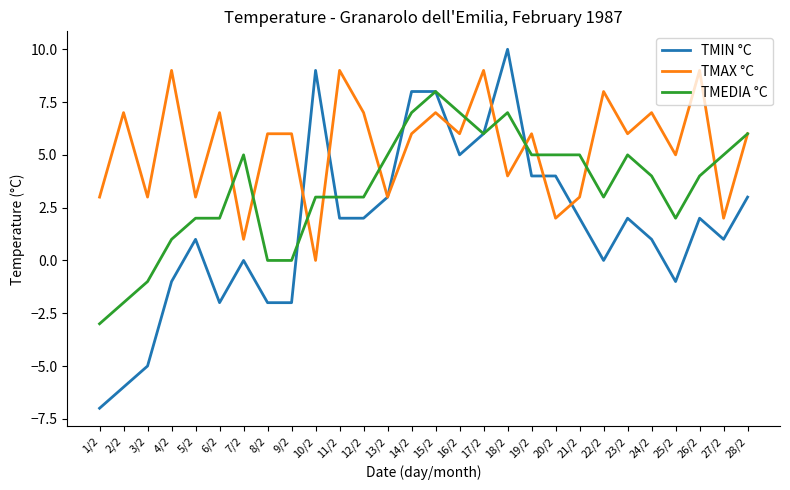

True or false: TMAX °C has a value of 7 at 24/2.

True